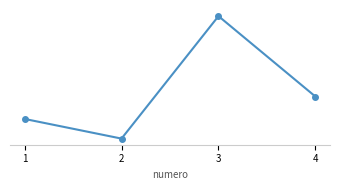

Which label corresponds to the smallest value in the chart?

2